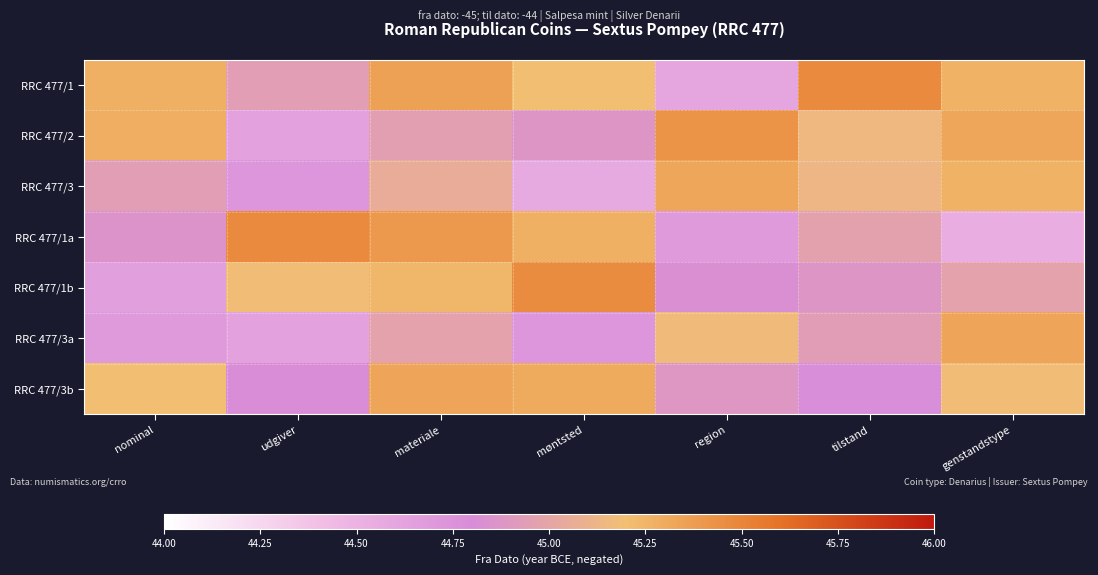

Which series has the largest total across all categories?

RRC 477/1